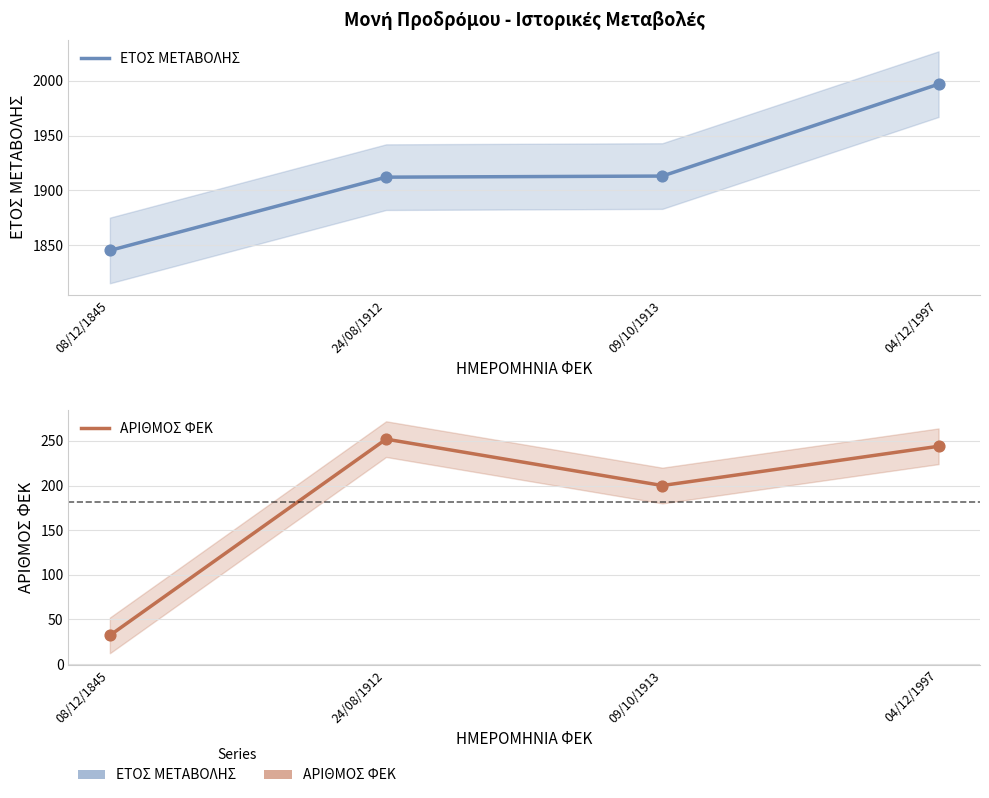

At how many categories does at least one series exceed 1800?

4